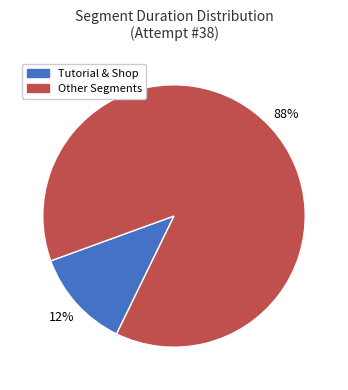

To the nearest percent, what is the difference between the largest and smallest slice percentages?

76%